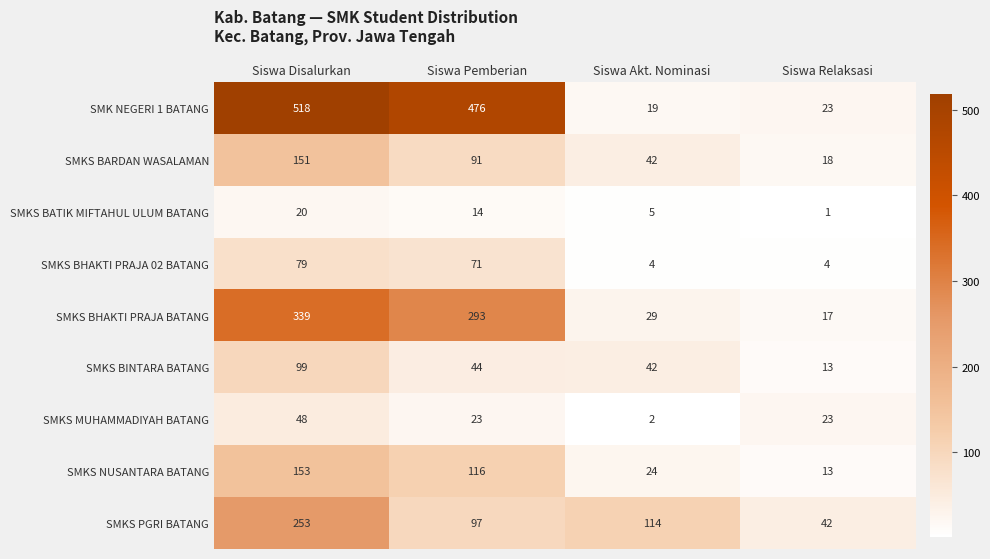

What is the sum of the SMKS BHAKTI PRAJA 02 BATANG values at Siswa Disalurkan and Siswa Relaksasi?

83